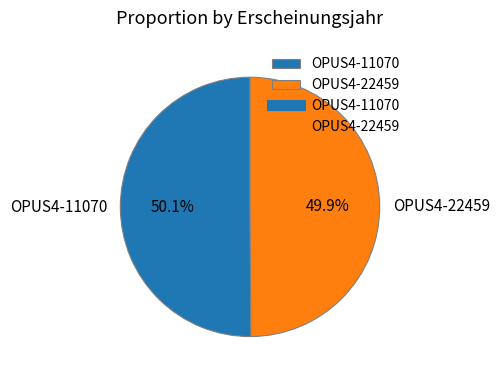

Count the number of slices in the pie.

2